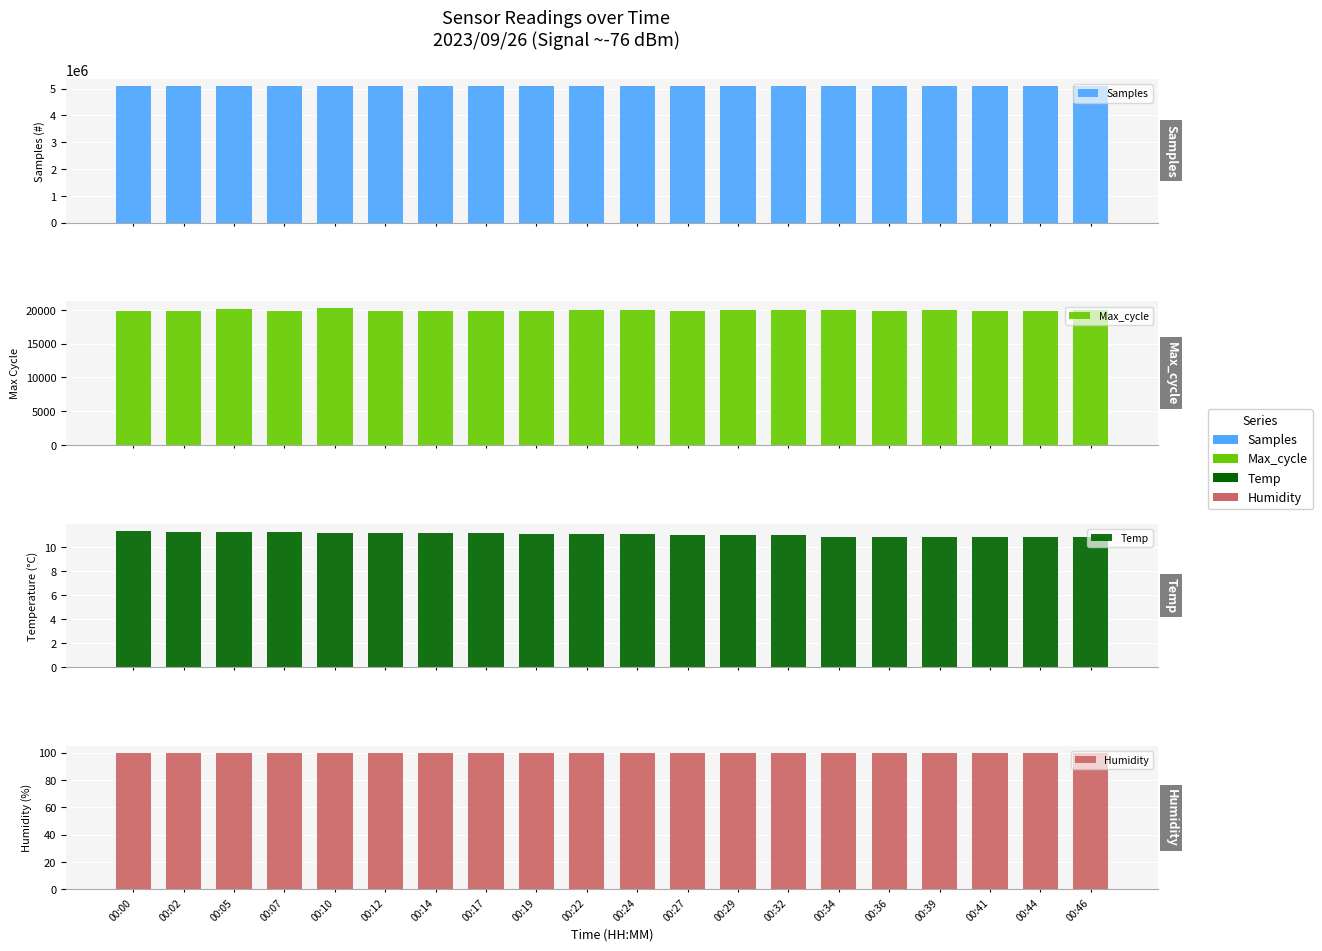

How many distinct data groups are displayed?

4